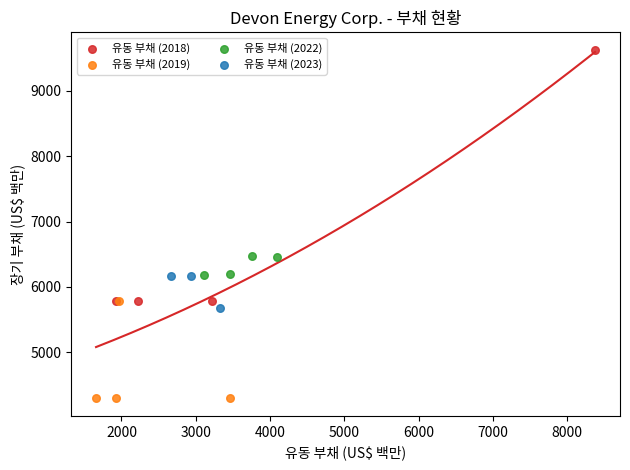

Which series reaches the maximum Y coordinate?

유동 부채 (2018)